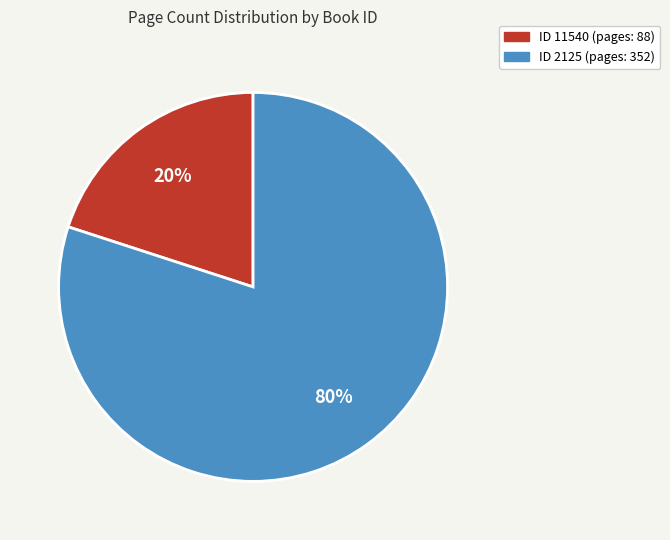

To the nearest percent, what is the average slice percentage?

50%